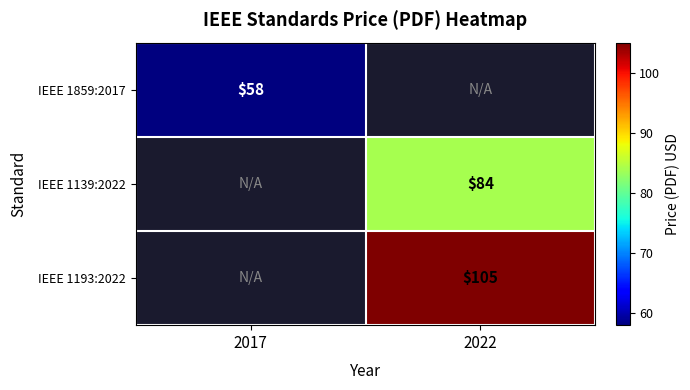

What is the greatest value displayed?

105.0